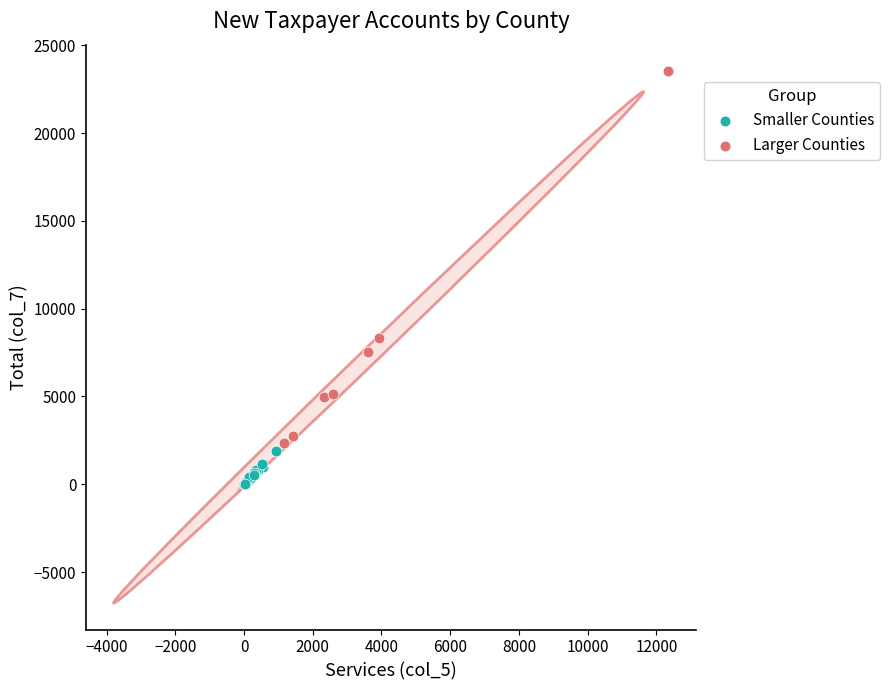

Which series has the largest Y range (max minus min)?

Larger Counties